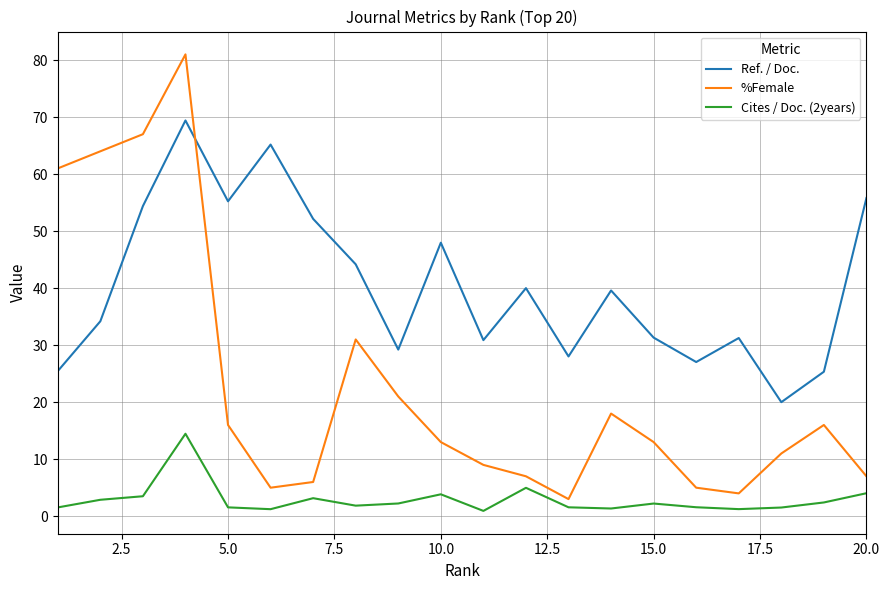

True or false: Cites / Doc. (2years) and Ref. / Doc. cross at least once.

False